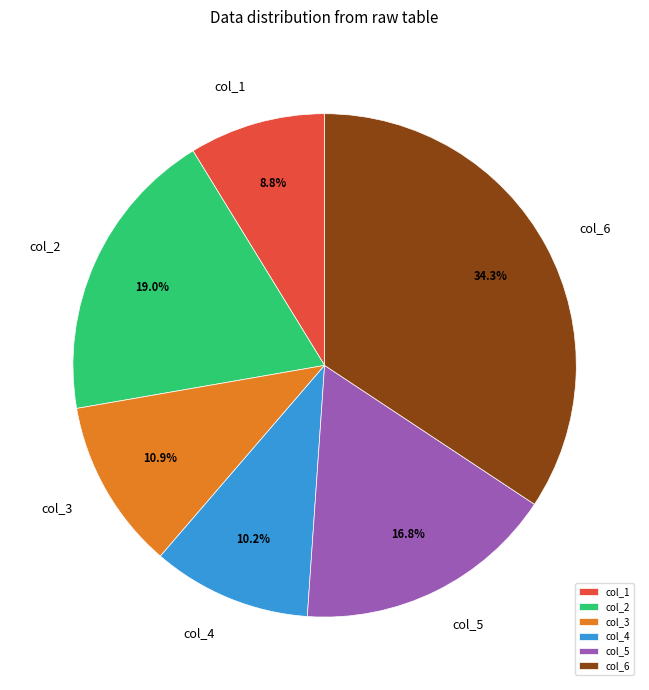

To the nearest percent, what is the average slice percentage?

17%